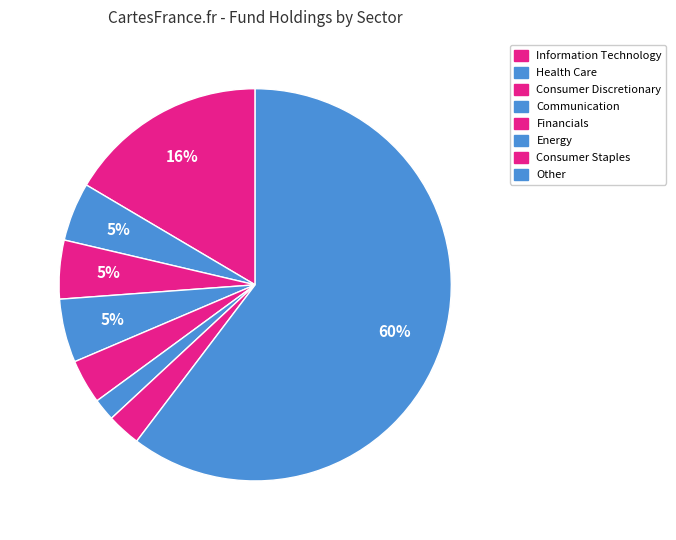

How many slices are in this pie chart?

8